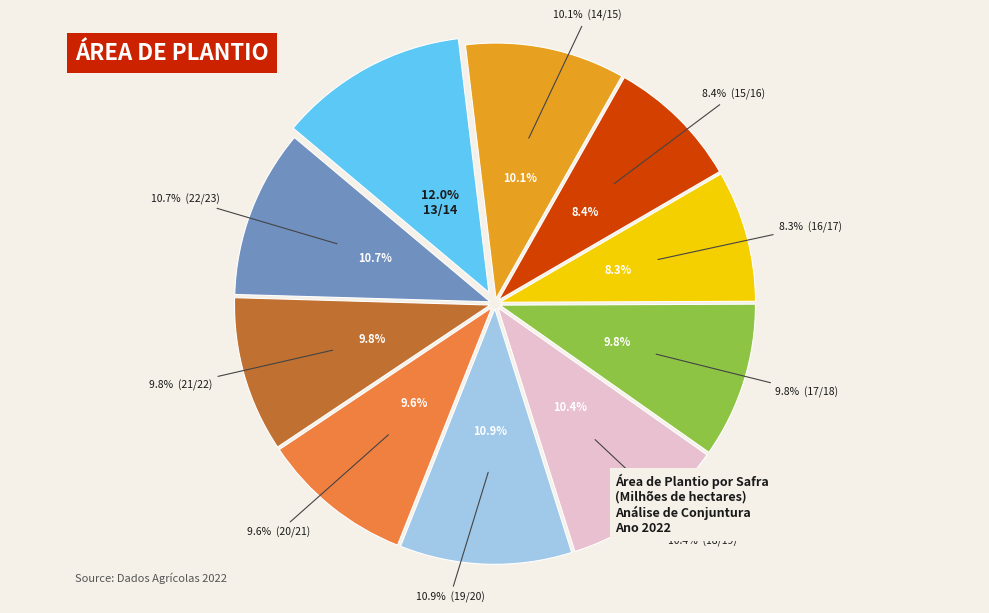

Which slice is the largest?

13/14